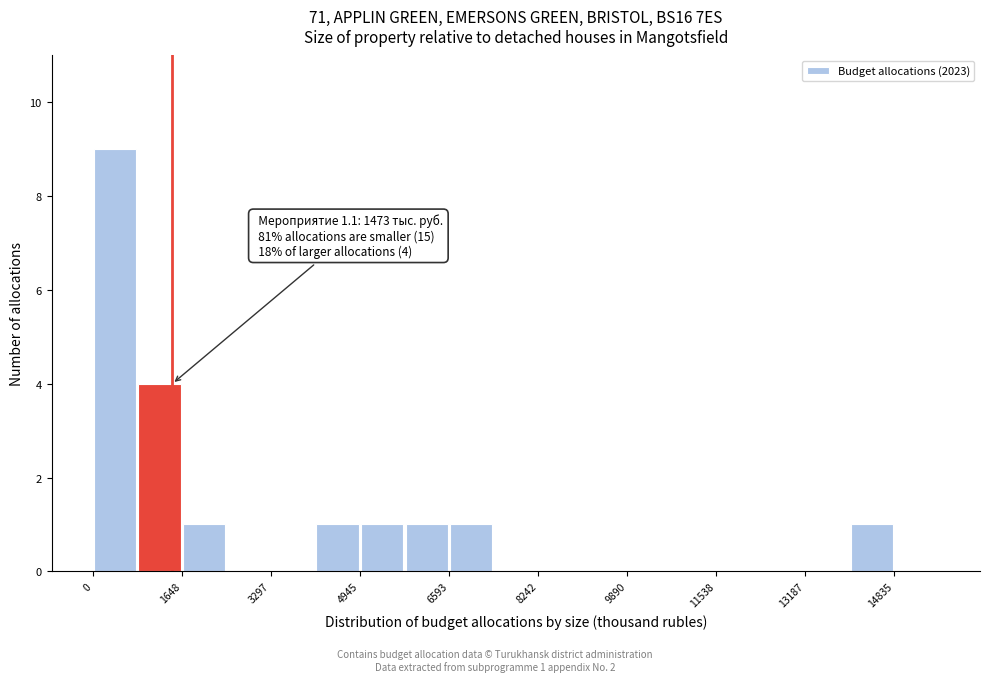

Over which range of the x-axis is the bar tallest?

0 to 800